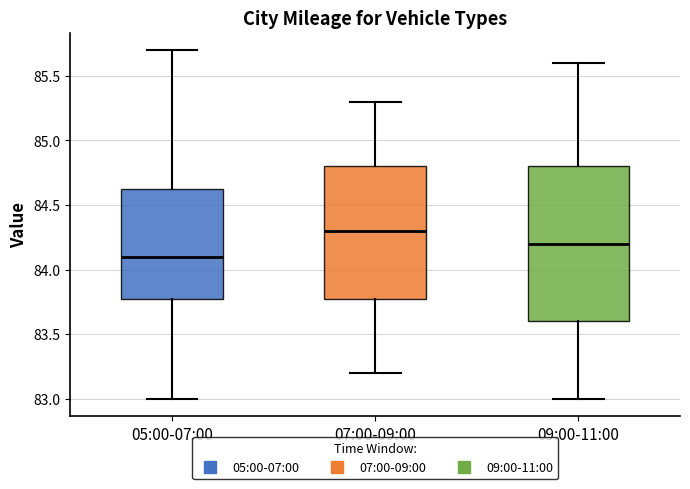

Where does the lower whisker of the box for 05:00-07:00 end on the y-axis? The values are not printed on the chart, so give them approximately, as read against the axis.

83.00